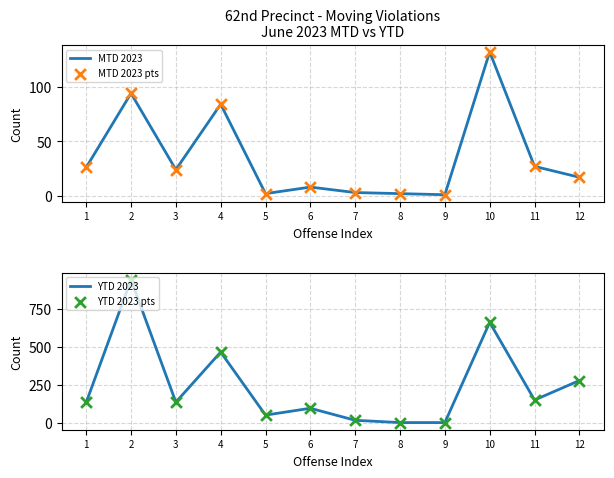

At how many categories does at least one series exceed 218?

4